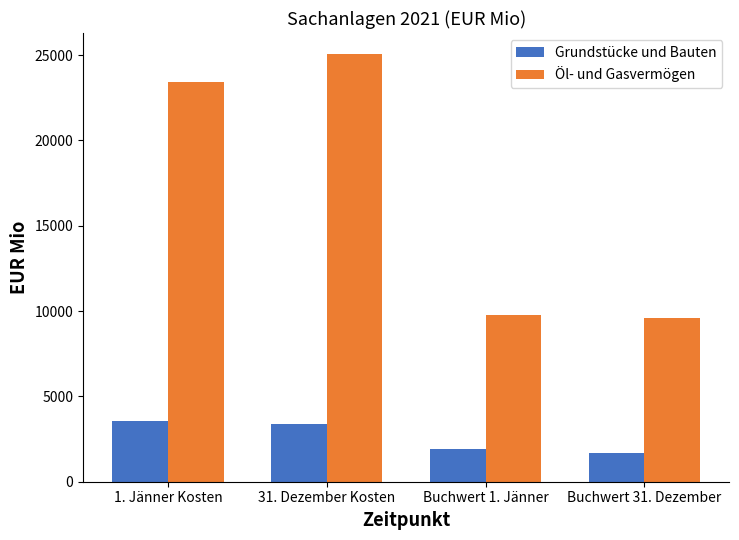

Reading right to left, transcribe all the data shown in this chart.

Grundstücke und Bauten: 1700	1915	3398	3584
Öl- und Gasvermögen: 9591	9750	25042	23445